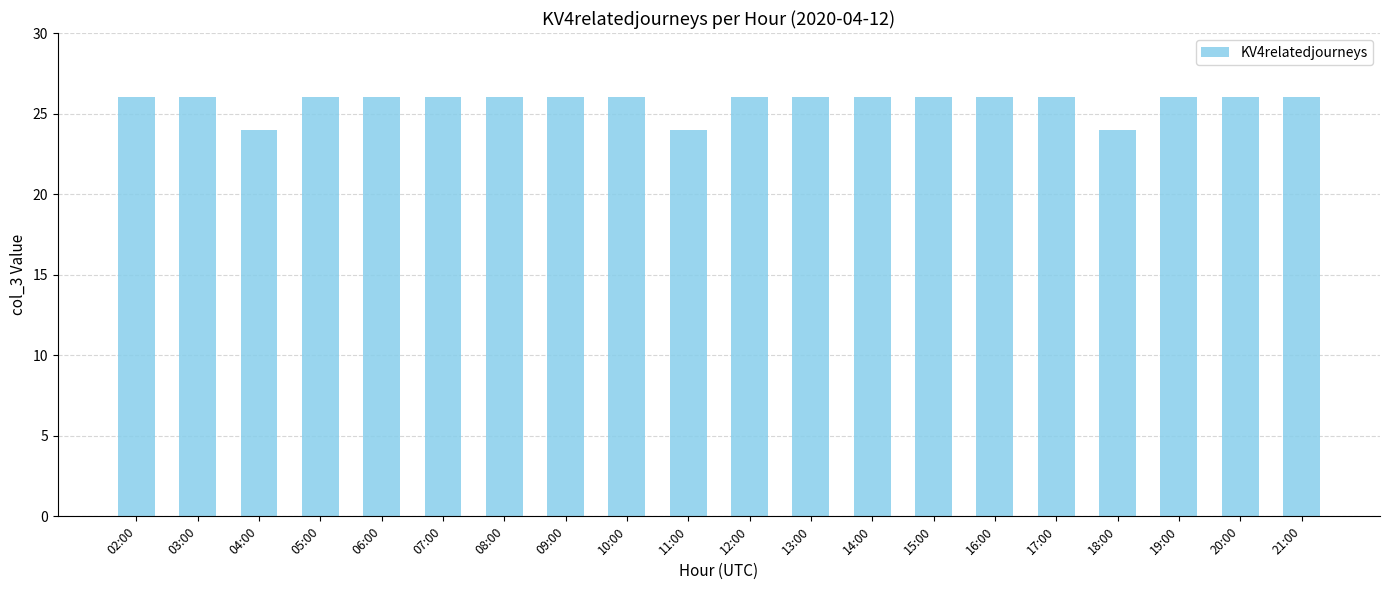

What is the ratio of the value at 13:00 to the value at 10:00?

1.0